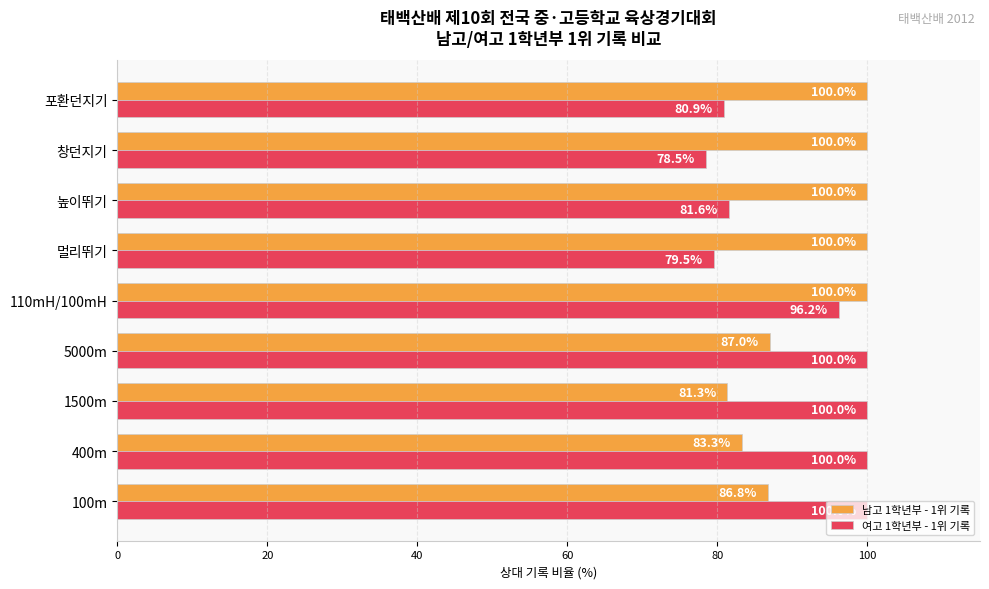

At which label is 남고 1학년부 - 1위 기록 closest to 90?

5000m